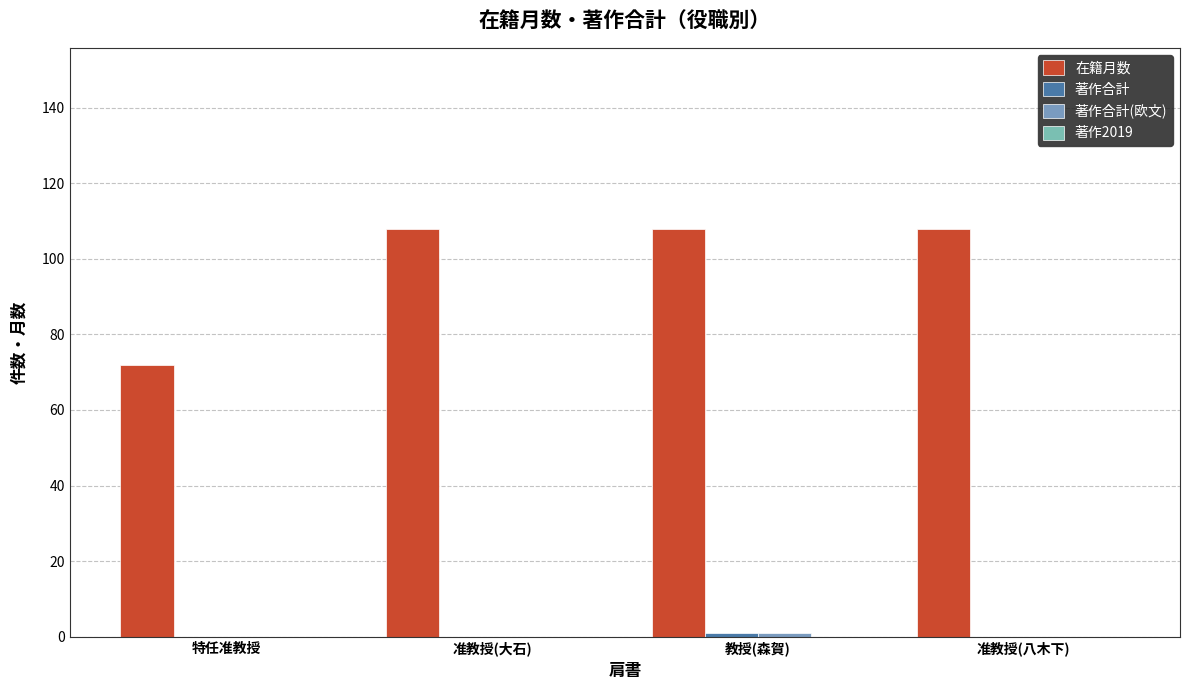

How many categories are shown in the chart?

4